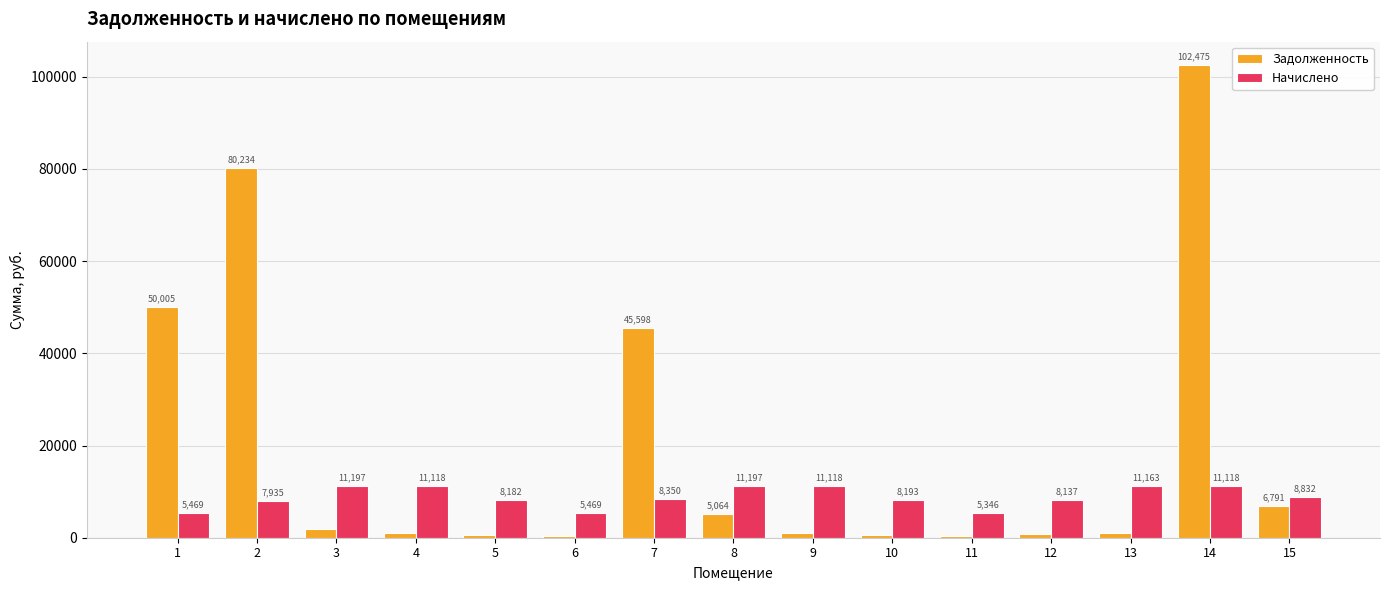

What is the sum of all Начислено values?

132826.0